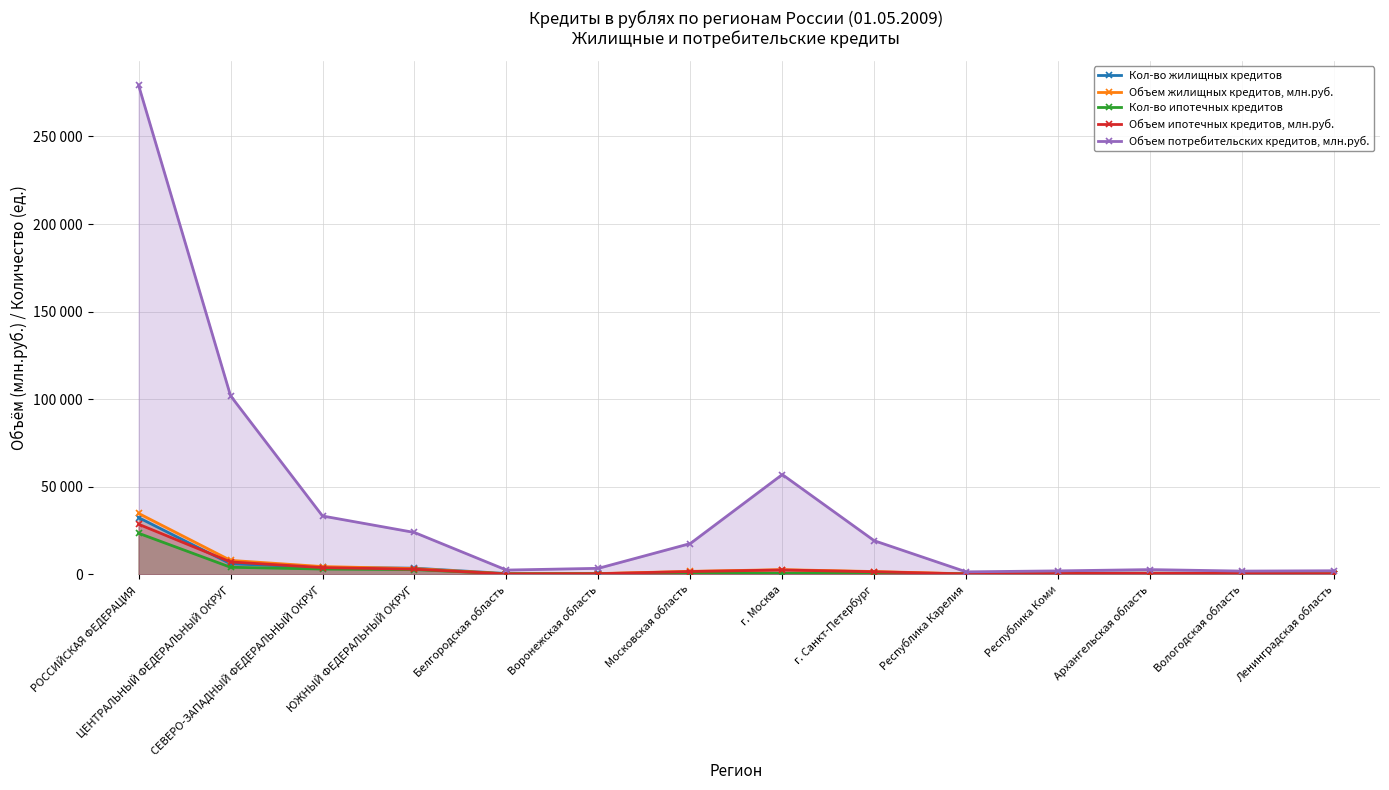

True or false: Кол-во жилищных кредитов has more than 2 points higher than both neighbors.

True